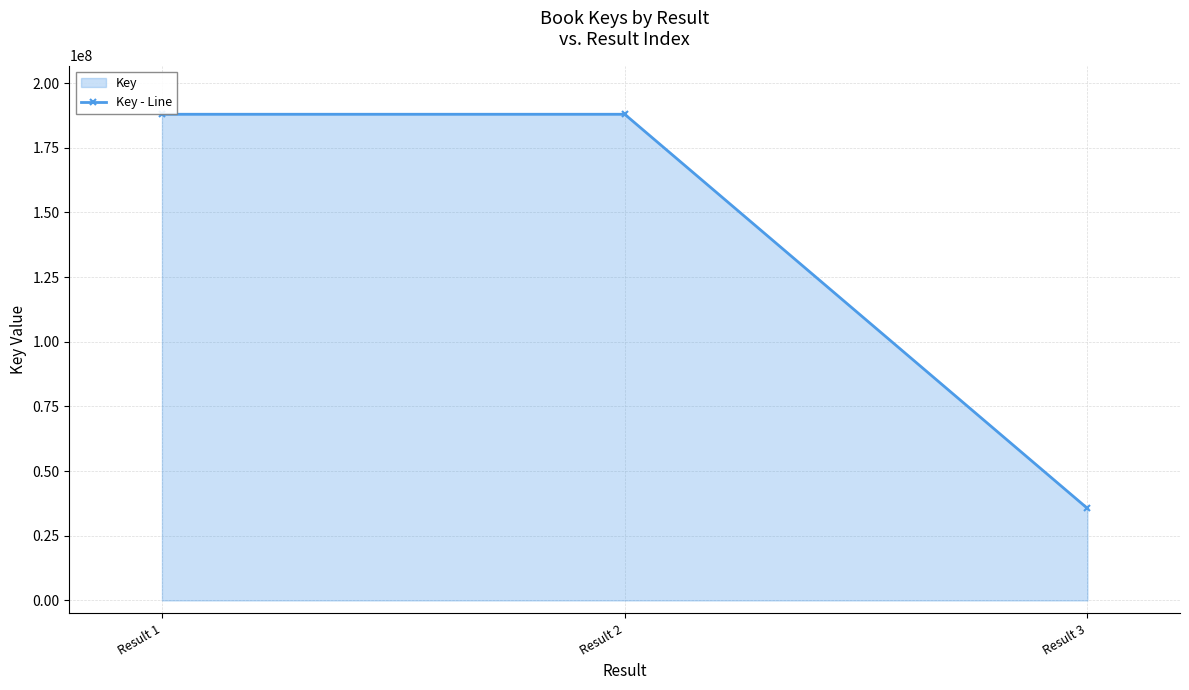

Reading right to left, what are all the values shown in this chart?

35593650	187949838	187950009